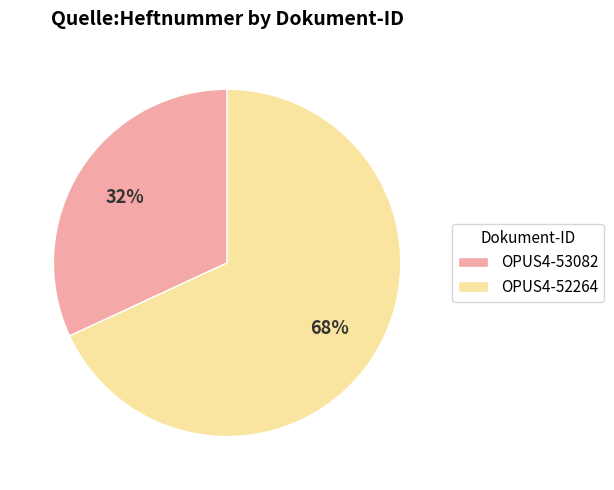

Is there any slice that represents more than half of the pie?

Yes